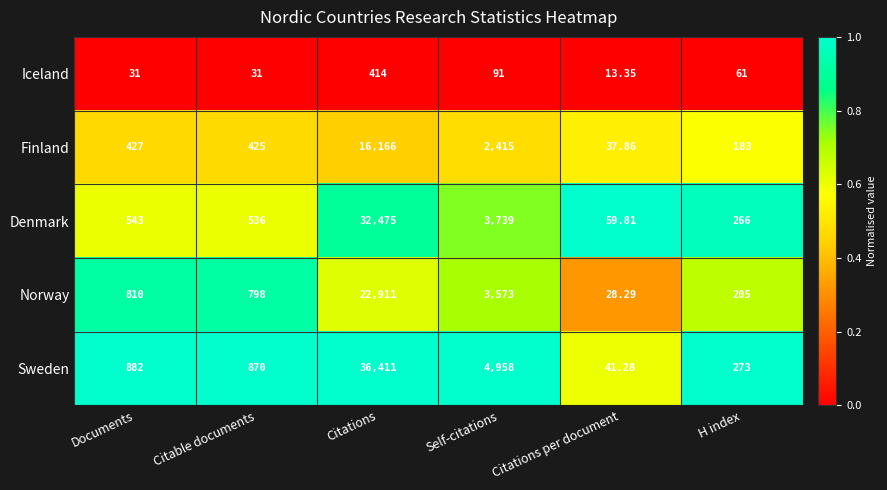

Is the value of Iceland at H index greater than the value of Sweden at Documents?

No